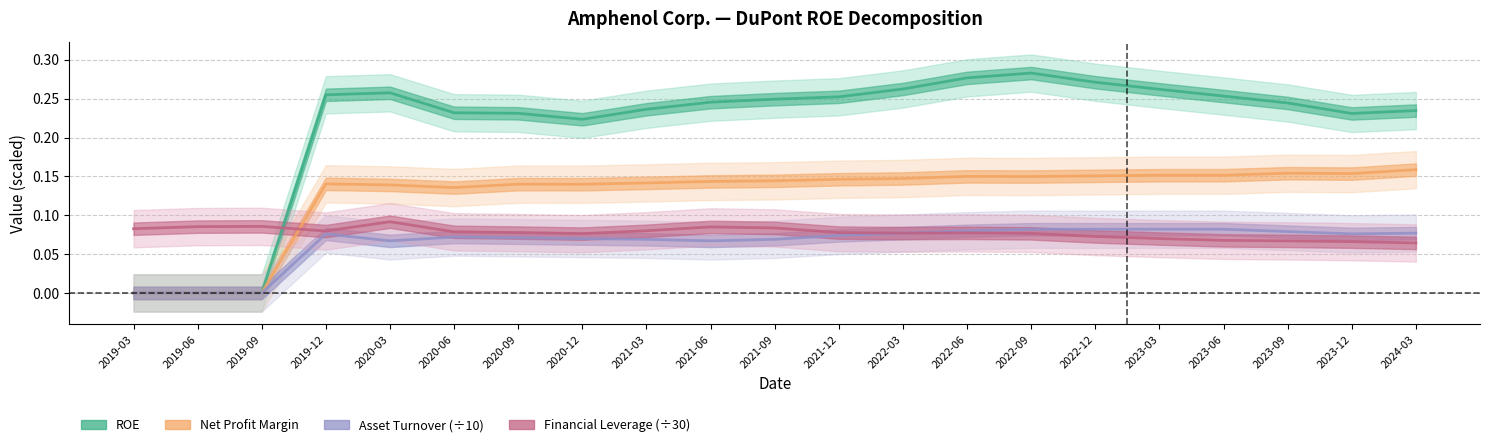

What is the greatest value displayed?

0.3